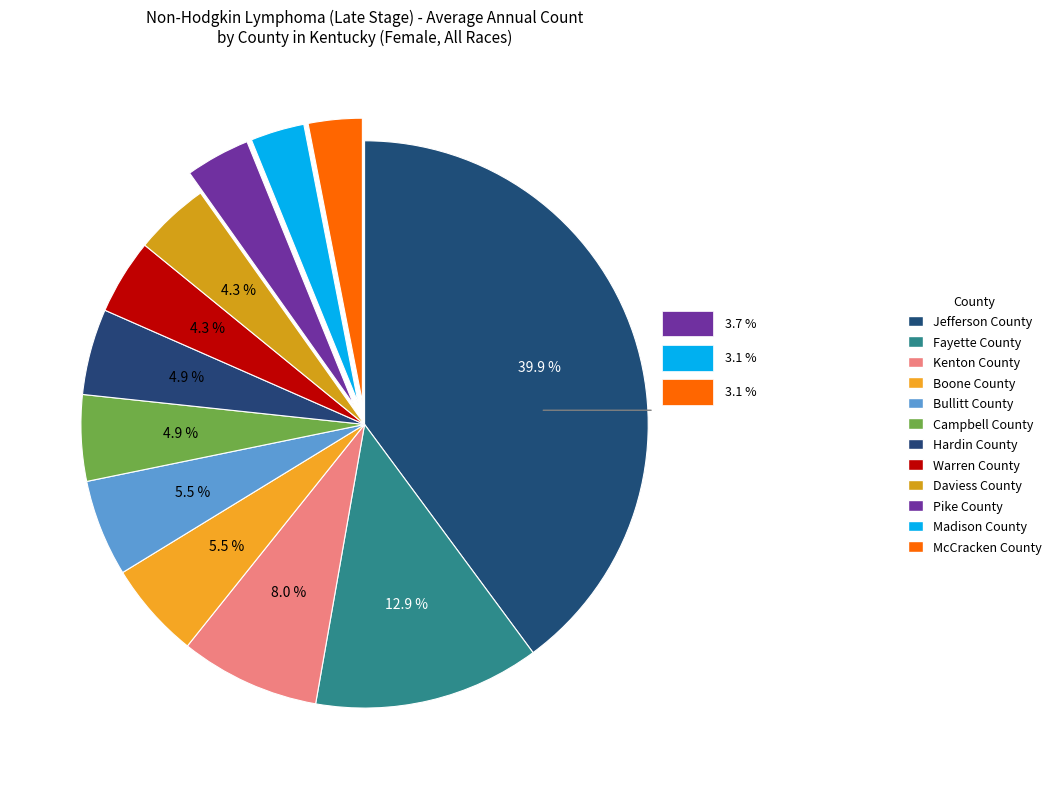

To the nearest percent, what is the average slice percentage?

8%